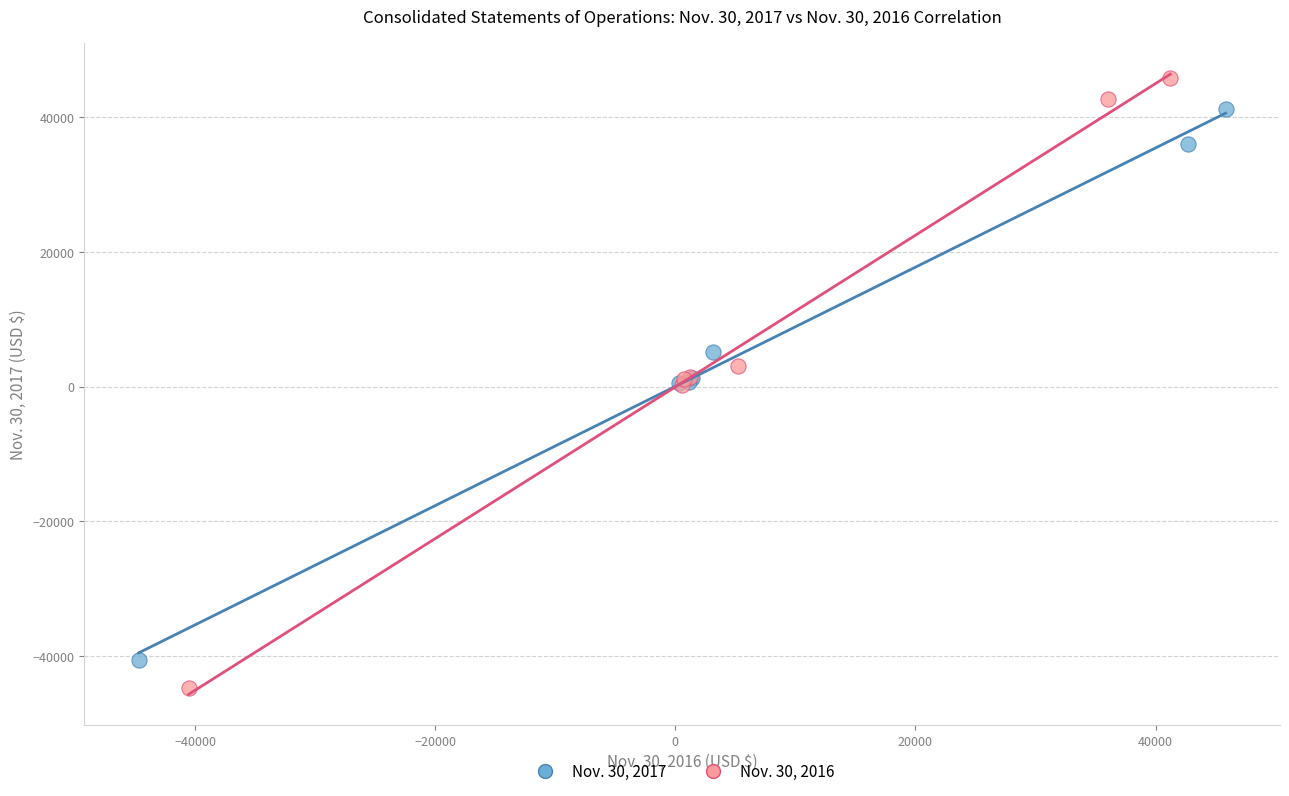

Which series contains the lowest Y value?

Nov. 30, 2016